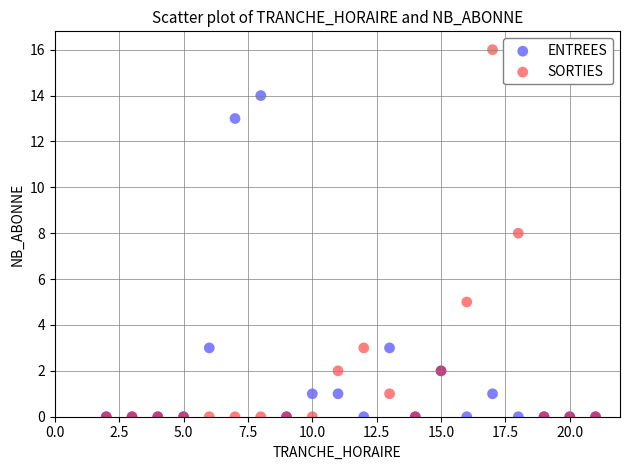

In the ENTREES series, what Y value is closest to 7?

3